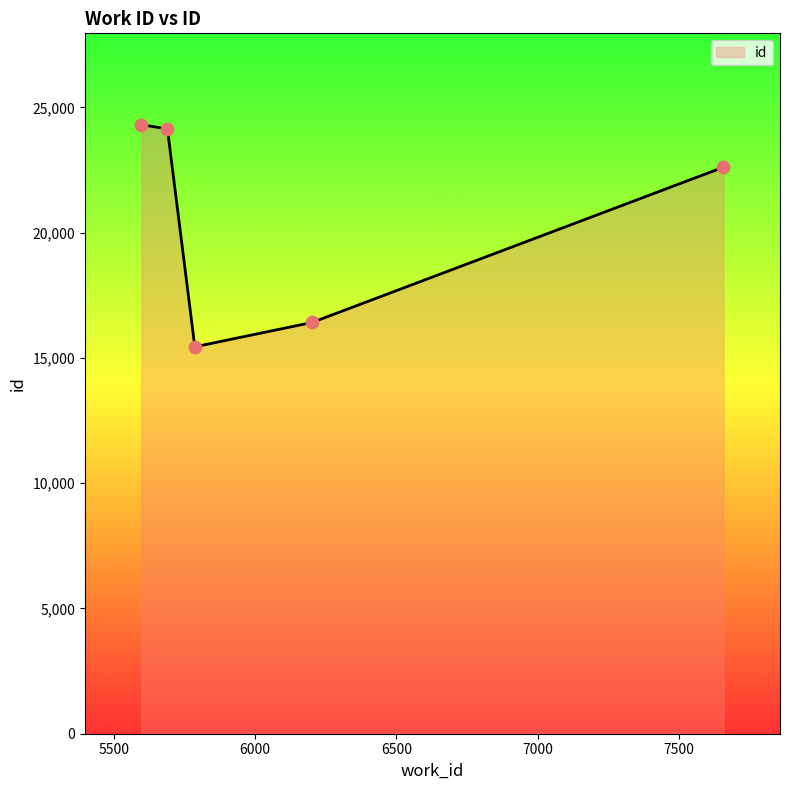

What is the sum of all values?

102908